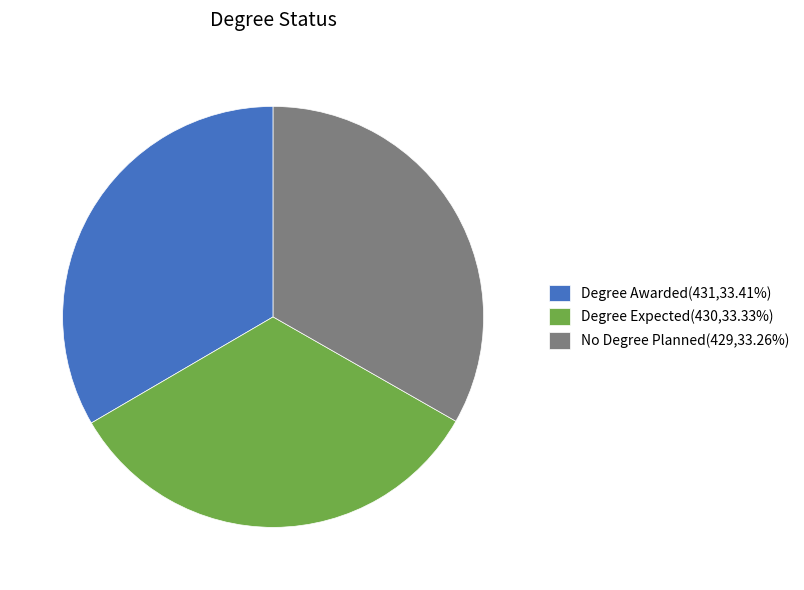

Count the number of slices in the pie.

3